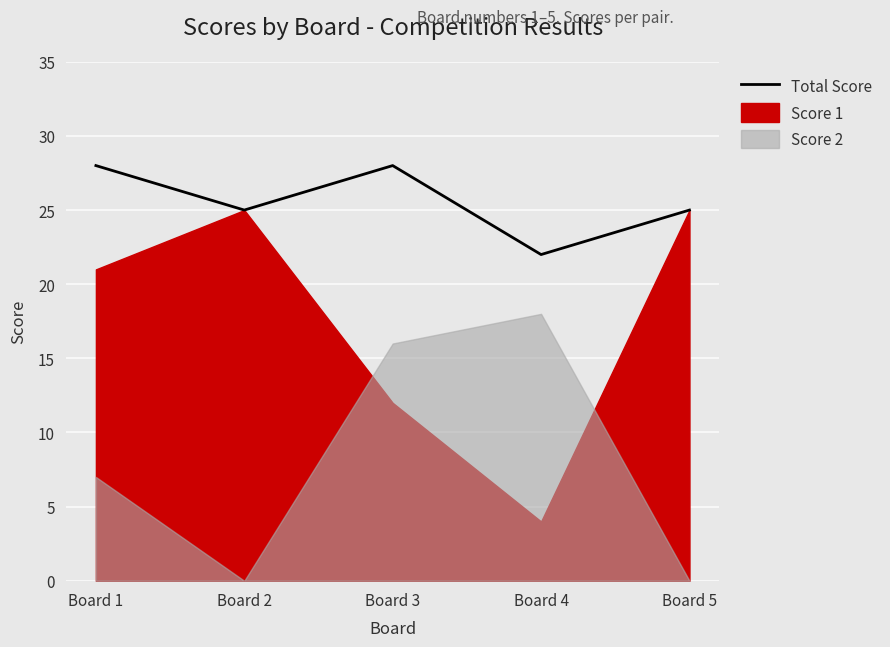

Which has a higher value, Board 4 or Board 5?

Board 5